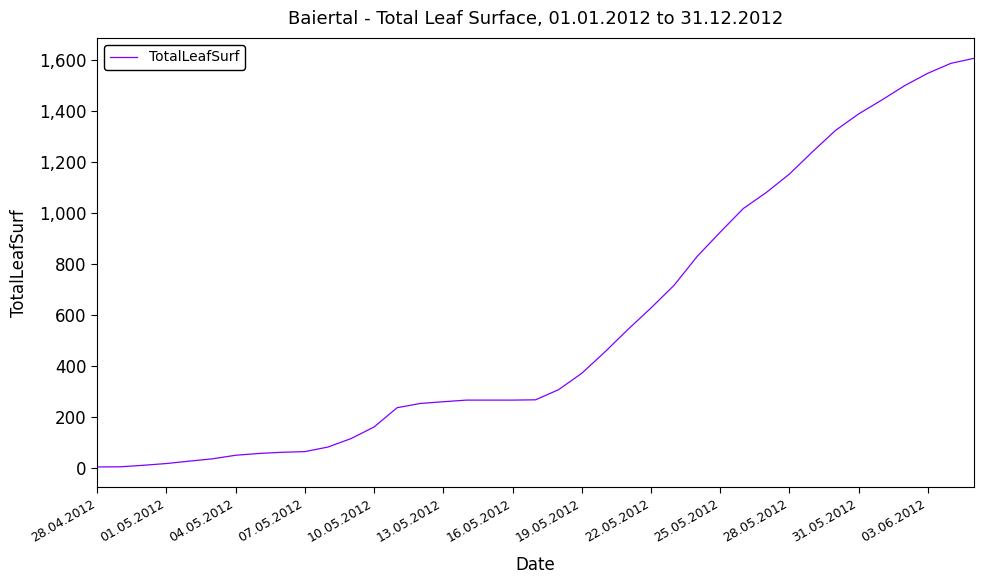

What is the difference between the maximum and minimum values?

1603.3